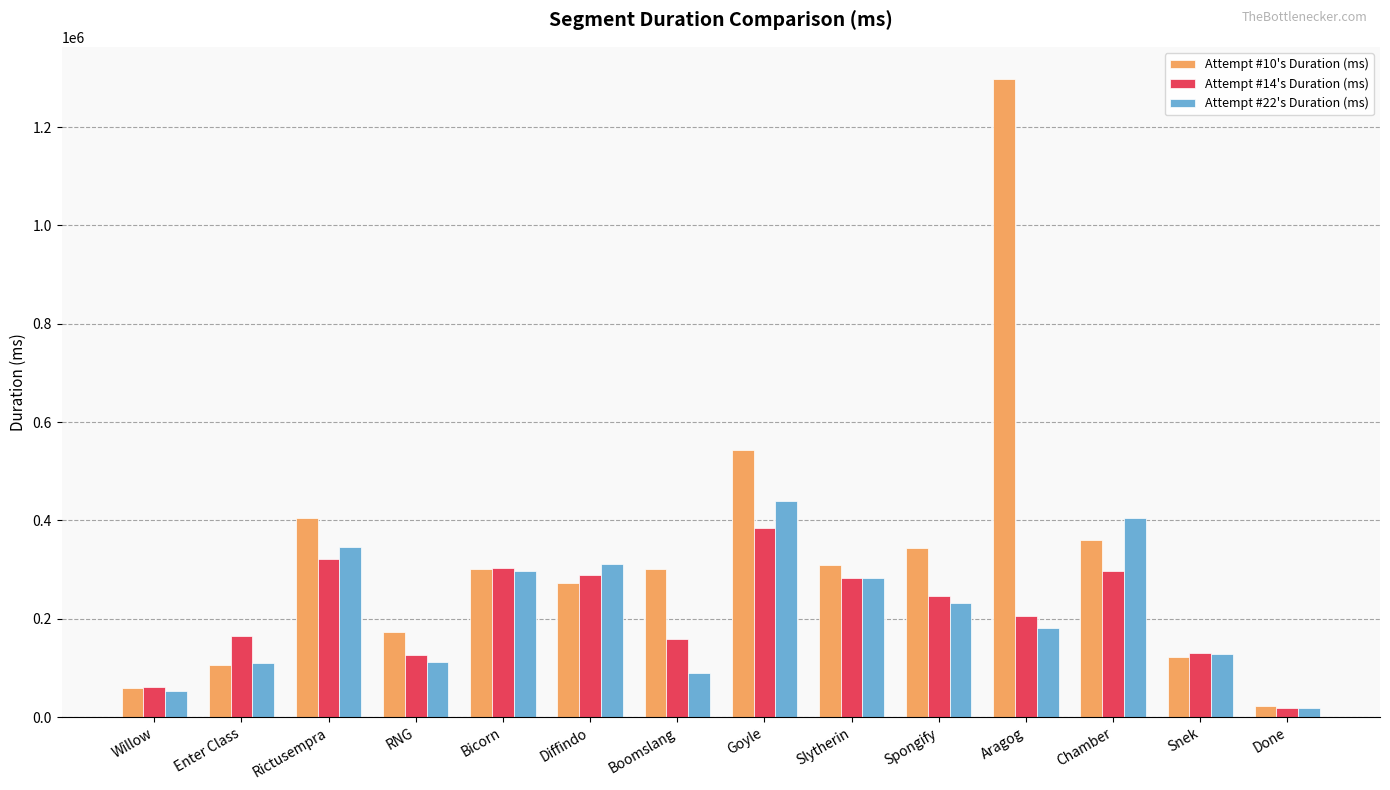

Which series changed the most between Willow and Boomslang?

Attempt #10's Duration (ms)